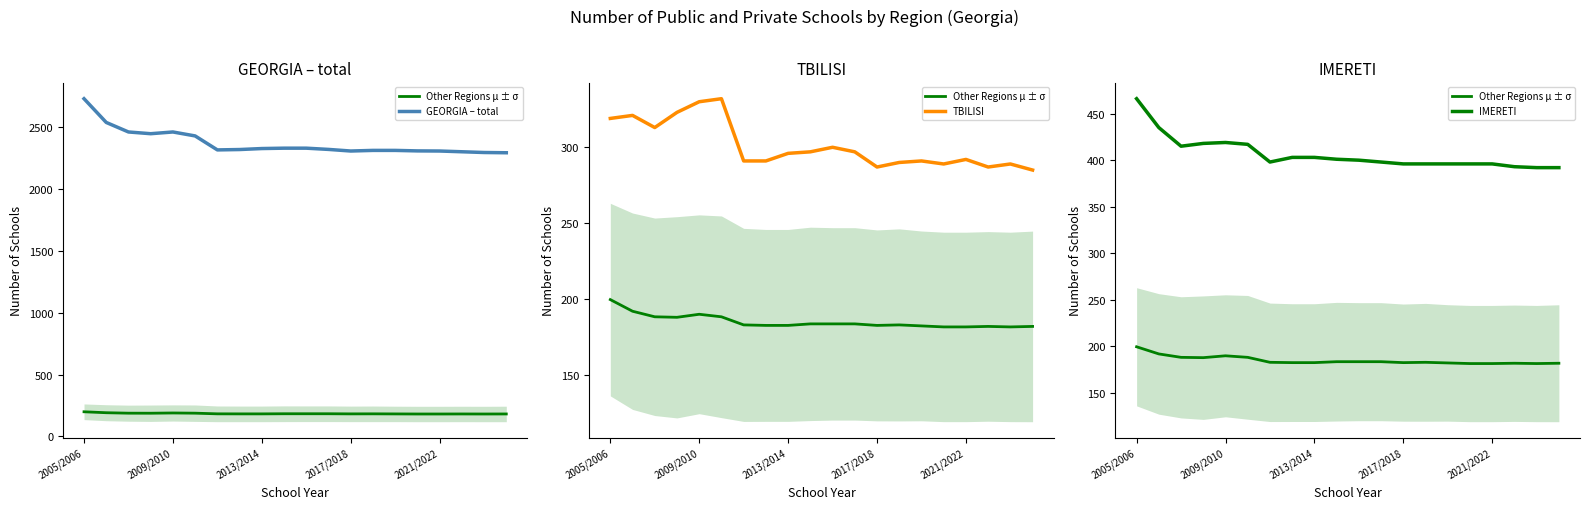

True or false: IMERETI and TBILISI intersect in this chart.

False